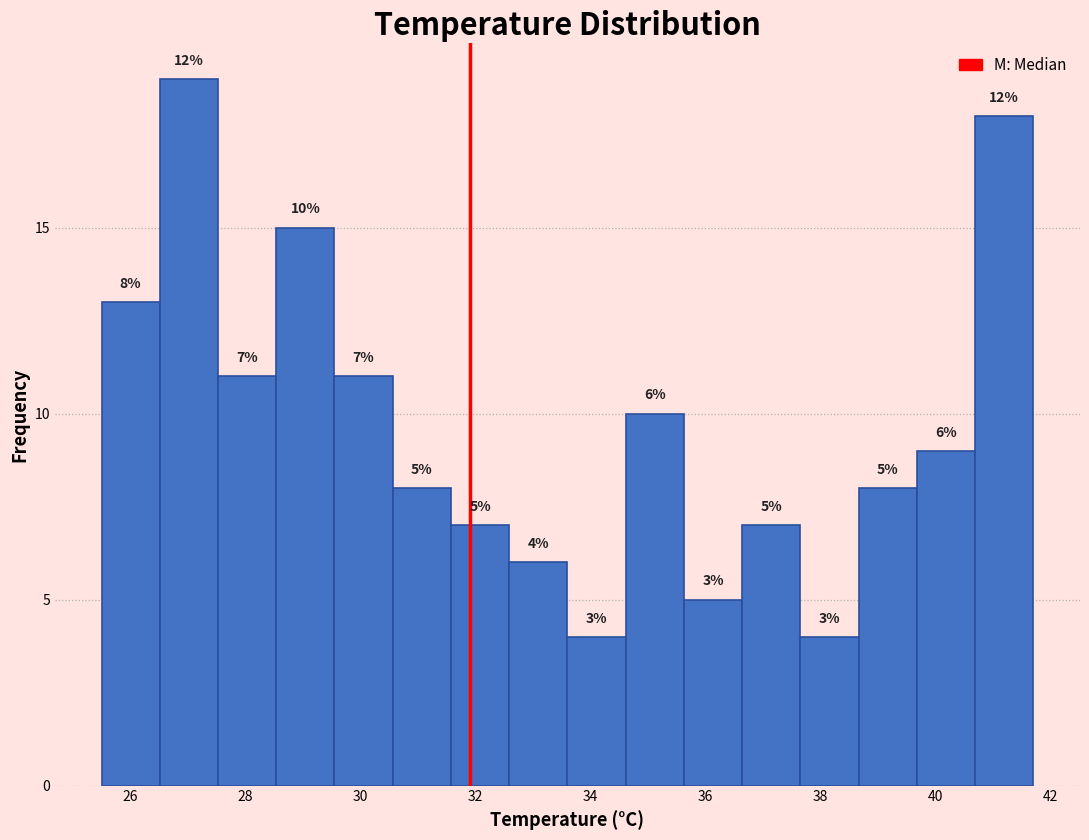

Over which range of the x-axis is the bar tallest?

26.6 to 27.6